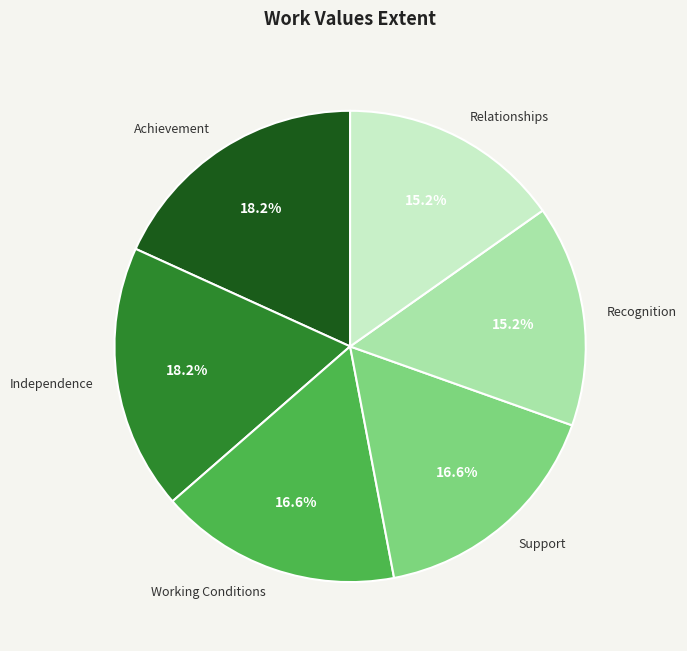

Is the sum of Relationships and Support greater than half?

No